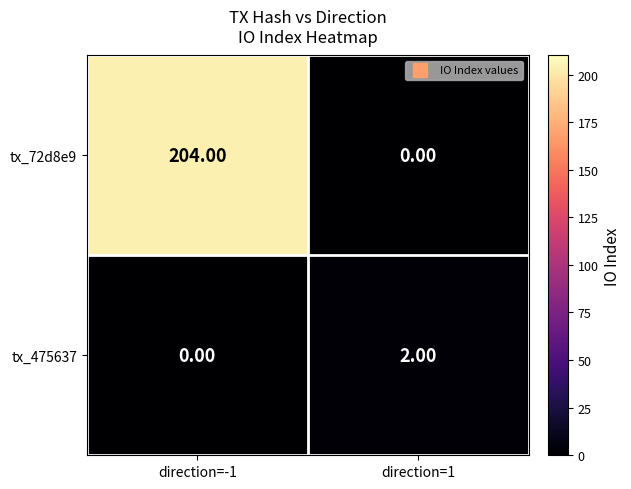

Rank the series by their maximum value, from lowest to highest.

tx_475637, tx_72d8e9